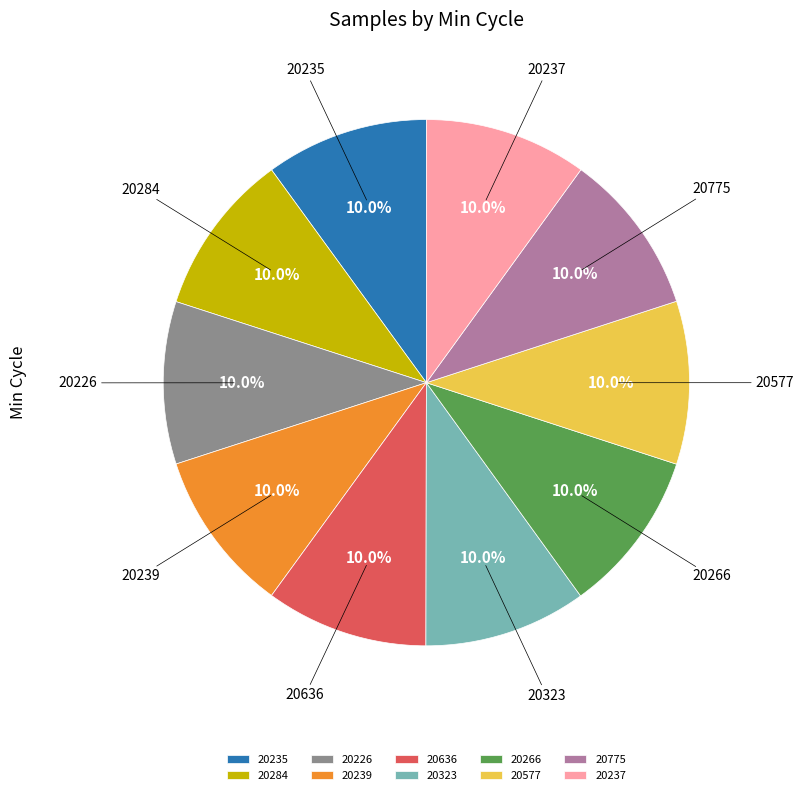

What portion of the pie excludes 20284?

90.0%